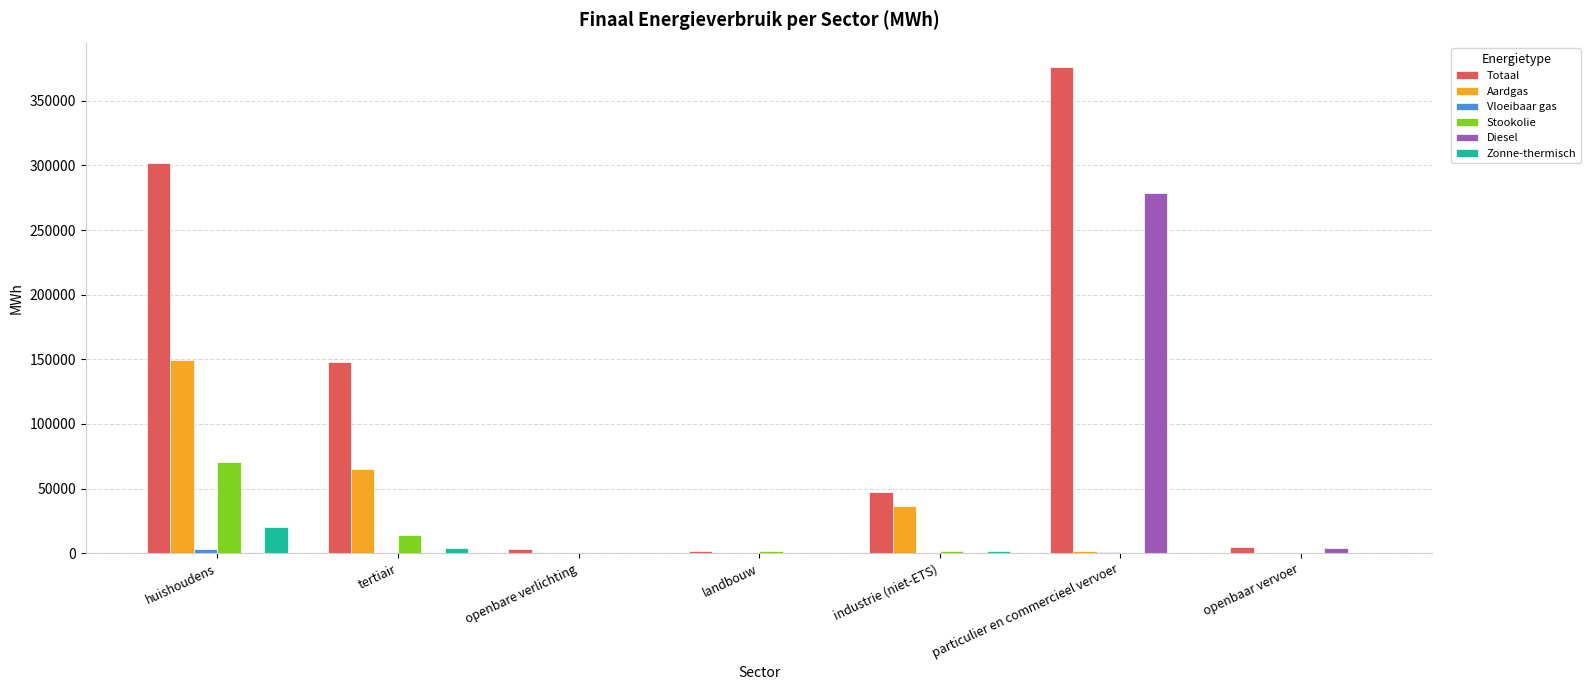

Count the number of categories in the chart.

7